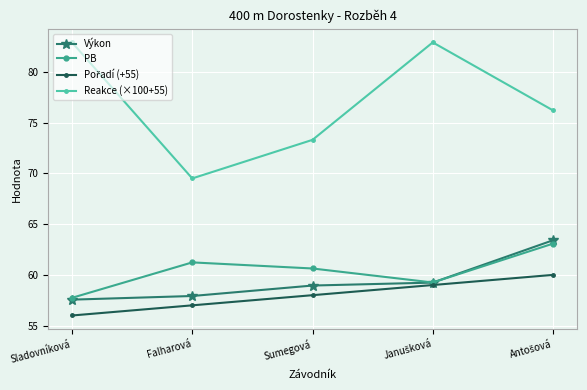

At which label does Reakce (×100+55) reach its minimum?

Falharová